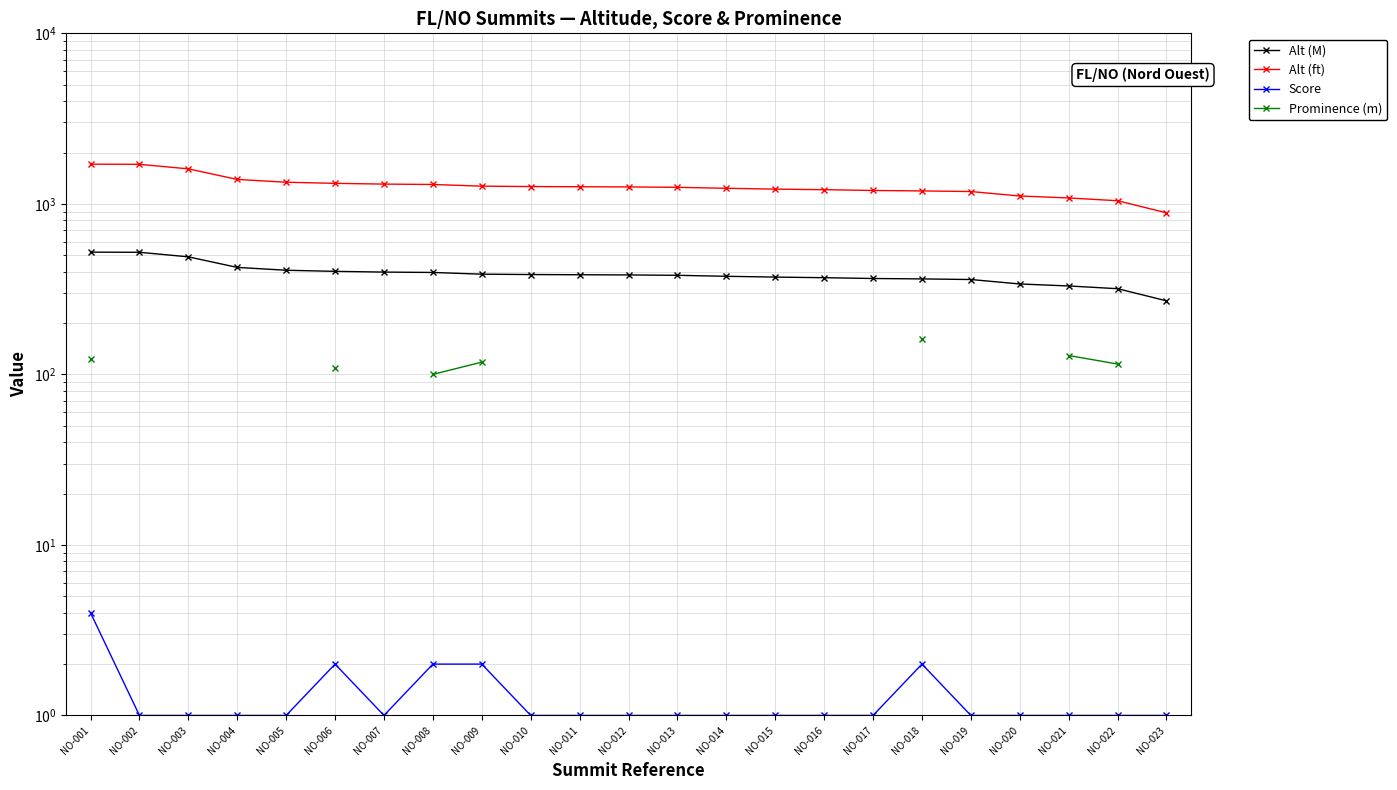

What is the smallest value displayed?

1.0